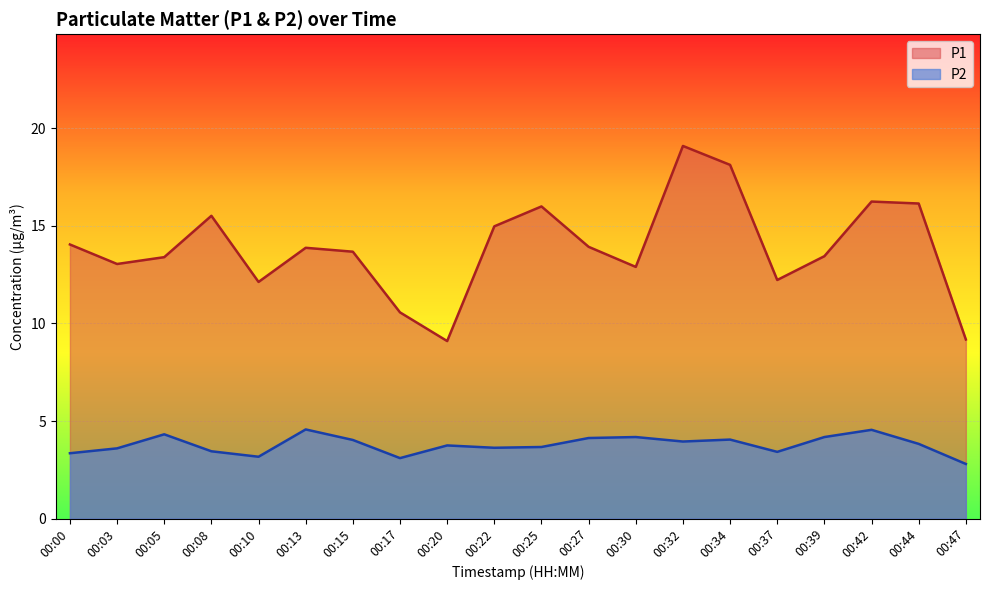

How many lines are shown in the chart?

2